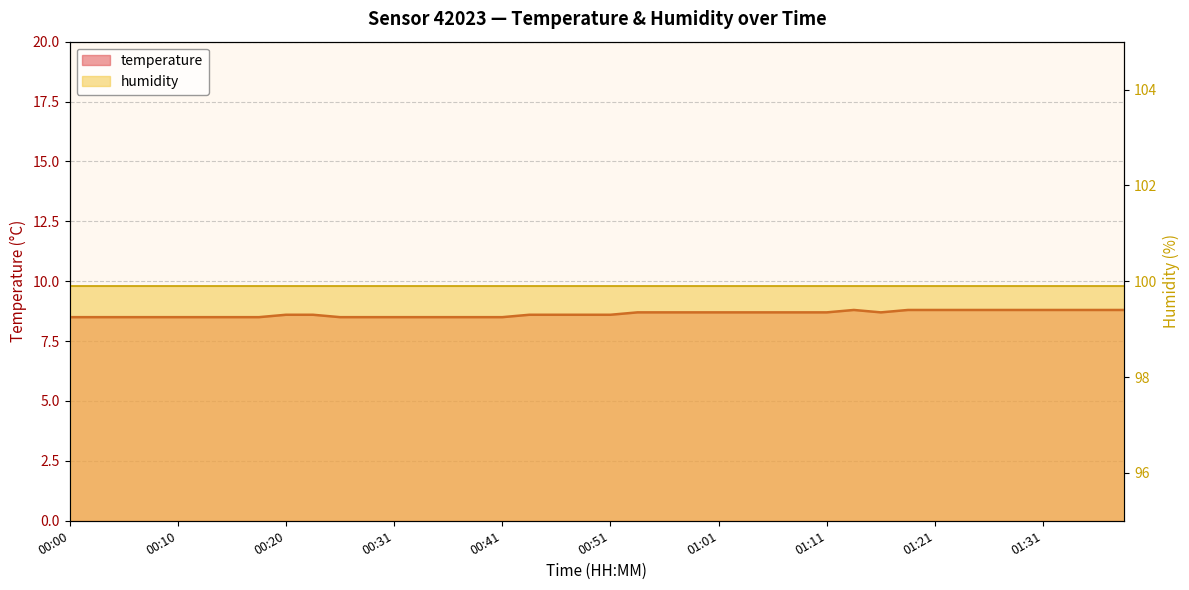

At which category is the sum across all series the highest?

29